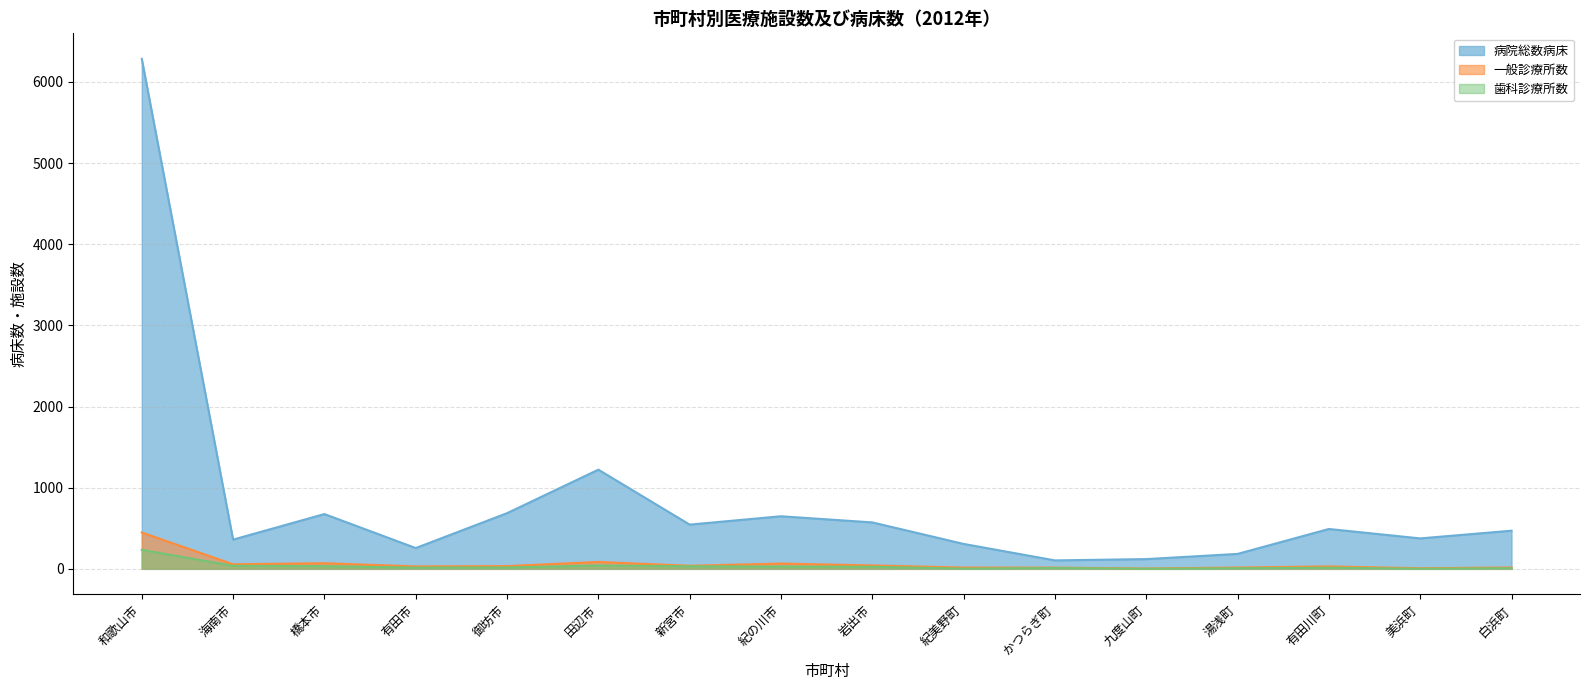

Is it true that 歯科診療所数 equals 33 at 橋本市?

True